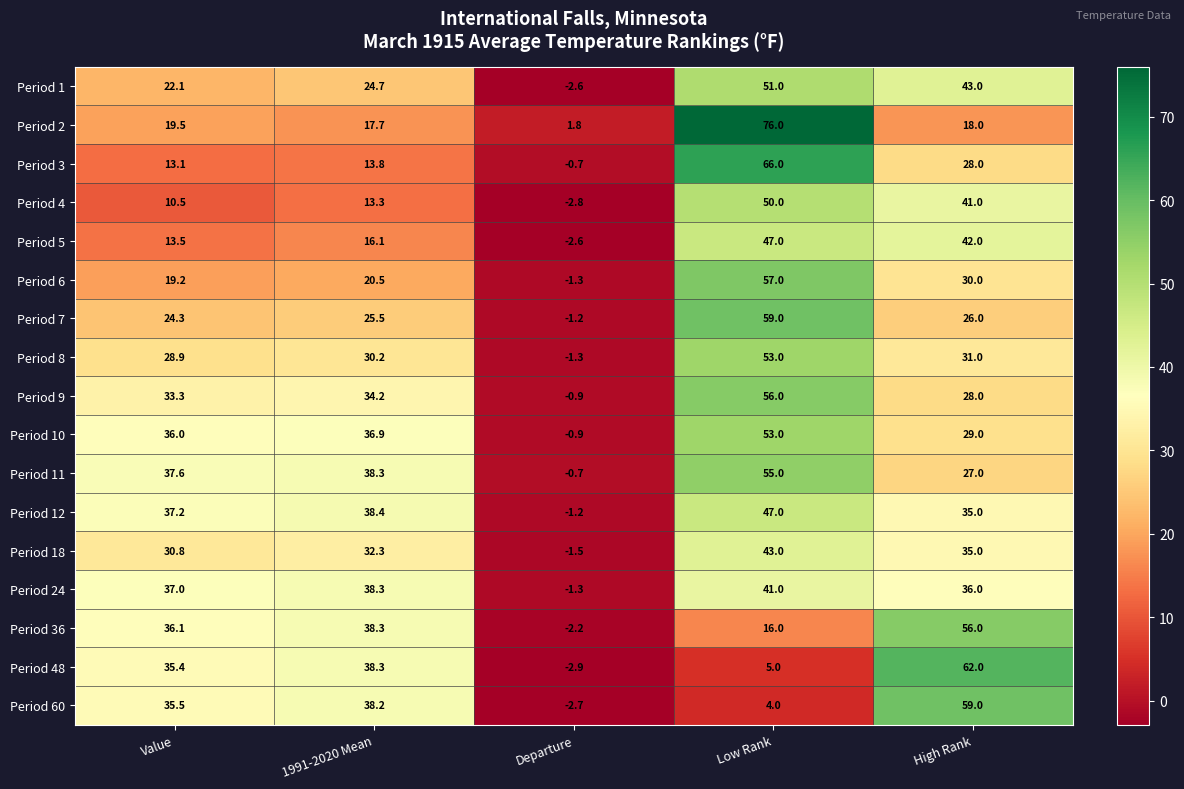

The Period 10 series shows 36.9 at 1991-2020 Mean. True or false?

True